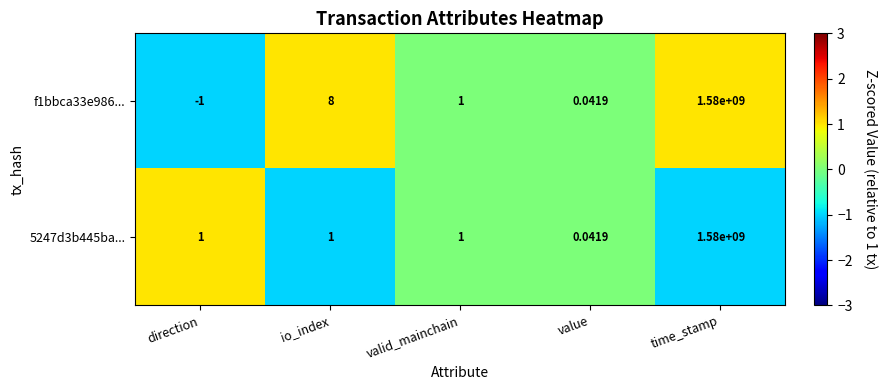

List the labels in order of f1bbca33e986... value, smallest first.

direction, value, valid_mainchain, io_index, time_stamp